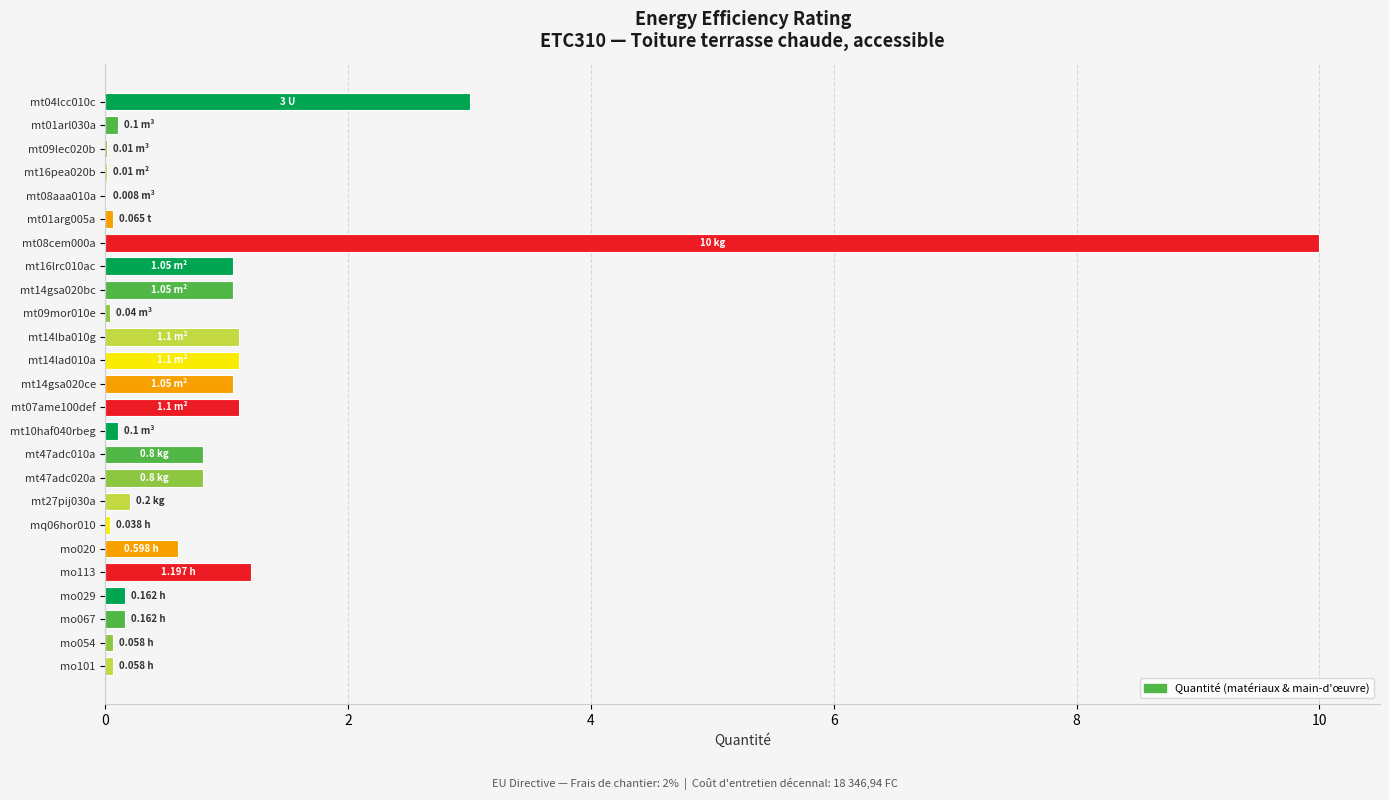

How many series are shown in this chart?

1